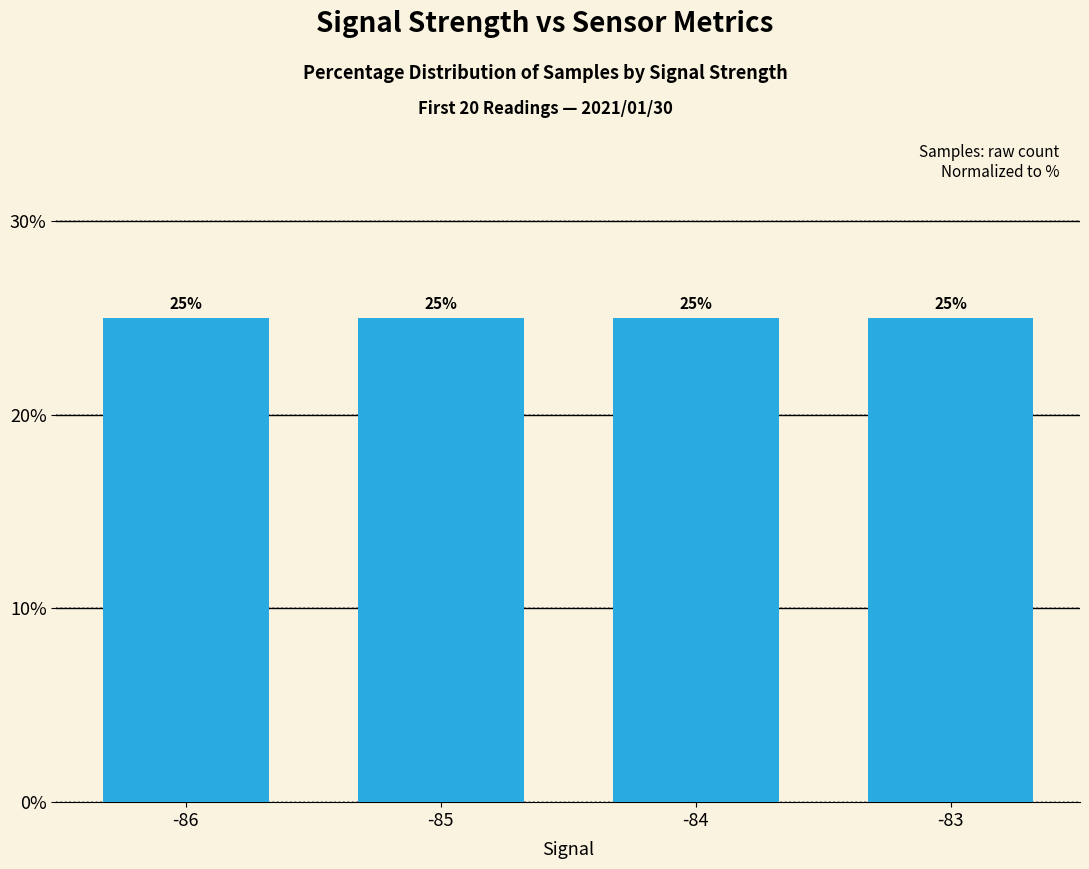

True or false: the data shows 36.8 at -85.

False